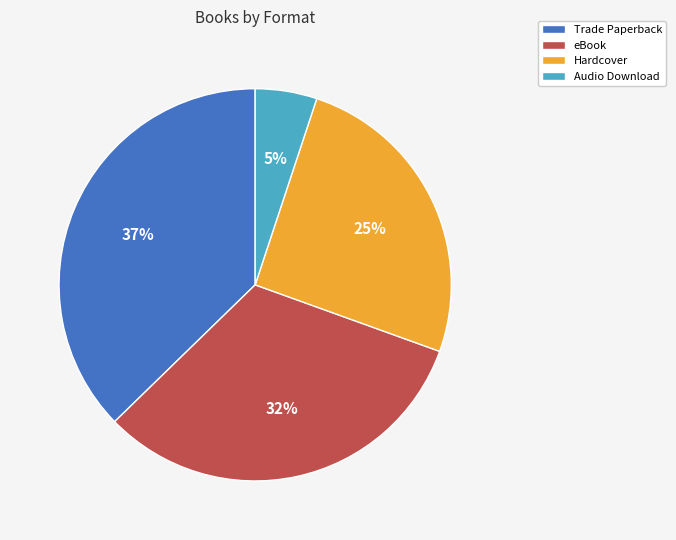

Is the sum of Audio Download and eBook greater than half?

No